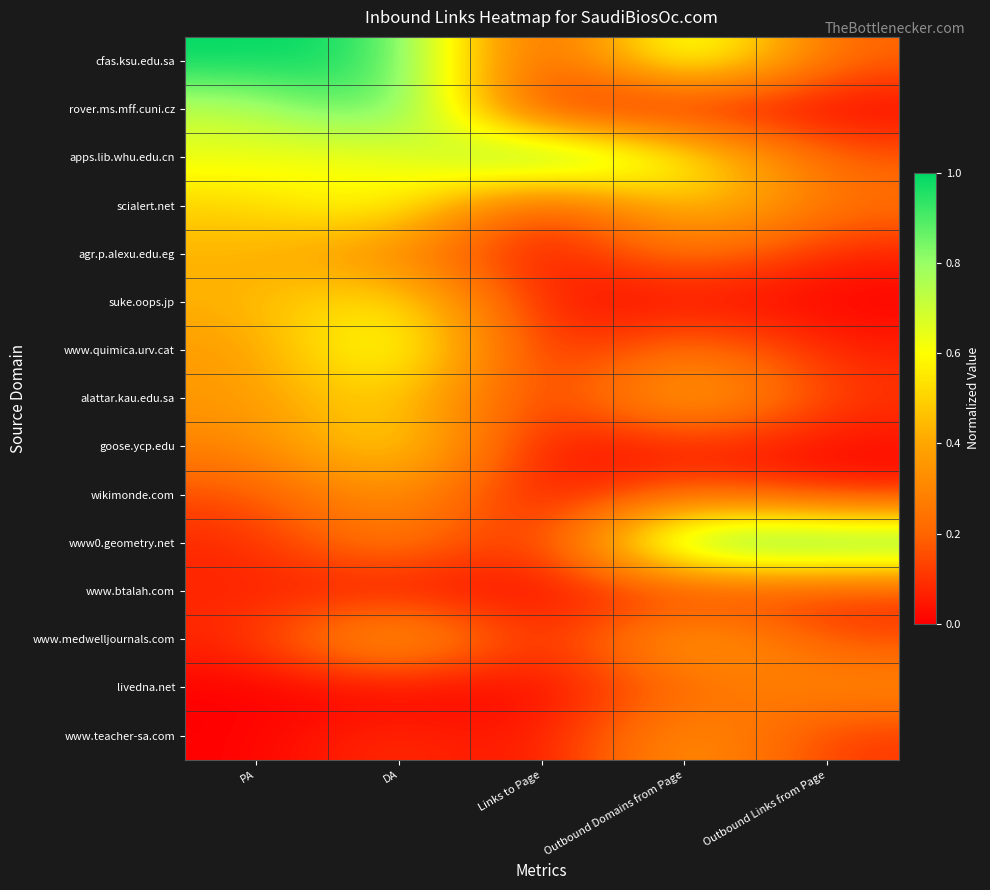

Reading left to right, transcribe all the data shown in this chart.

cfas.ksu.edu.sa: PA=1.0	DA=1.0	Links to Page=0.0	Outbound Domains from Page=0.8	Outbound Links from Page=0.2
rover.ms.mff.cuni.cz: PA=0.7	DA=1.0	Links to Page=0.0	Outbound Domains from Page=0.0	Outbound Links from Page=0.0
apps.lib.whu.edu.cn: PA=0.6	DA=0.6	Links to Page=1.0	Outbound Domains from Page=0.6	Outbound Links from Page=0.2
scialert.net: PA=0.5	DA=0.7	Links to Page=0.0	Outbound Domains from Page=0.6	Outbound Links from Page=0.2
agr.p.alexu.edu.eg: PA=0.4	DA=0.3	Links to Page=0.0	Outbound Domains from Page=0.3	Outbound Links from Page=0.1
suke.oops.jp: PA=0.4	DA=0.6	Links to Page=0.0	Outbound Domains from Page=0.0	Outbound Links from Page=0.0
www.quimica.urv.cat: PA=0.4	DA=0.7	Links to Page=0.0	Outbound Domains from Page=0.3	Outbound Links from Page=0.1
alattar.kau.edu.sa: PA=0.4	DA=0.6	Links to Page=0.0	Outbound Domains from Page=0.5	Outbound Links from Page=0.1
goose.ycp.edu: PA=0.3	DA=0.6	Links to Page=0.0	Outbound Domains from Page=0.1	Outbound Links from Page=0.0
wikimonde.com: PA=0.1	DA=0.4	Links to Page=0.0	Outbound Domains from Page=0.2	Outbound Links from Page=0.0
www0.geometry.net: PA=0.1	DA=0.3	Links to Page=0.0	Outbound Domains from Page=1.0	Outbound Links from Page=1.0
www.btalah.com: PA=0.1	DA=0.0	Links to Page=0.0	Outbound Domains from Page=0.1	Outbound Links from Page=0.1
www.medwelljournals.com: PA=0.1	DA=0.5	Links to Page=0.0	Outbound Domains from Page=0.5	Outbound Links from Page=0.1
livedna.net: PA=0.0	DA=0.0	Links to Page=0.0	Outbound Domains from Page=0.2	Outbound Links from Page=0.3
www.teacher-sa.com: PA=0.0	DA=0.1	Links to Page=0.0	Outbound Domains from Page=0.4	Outbound Links from Page=0.1